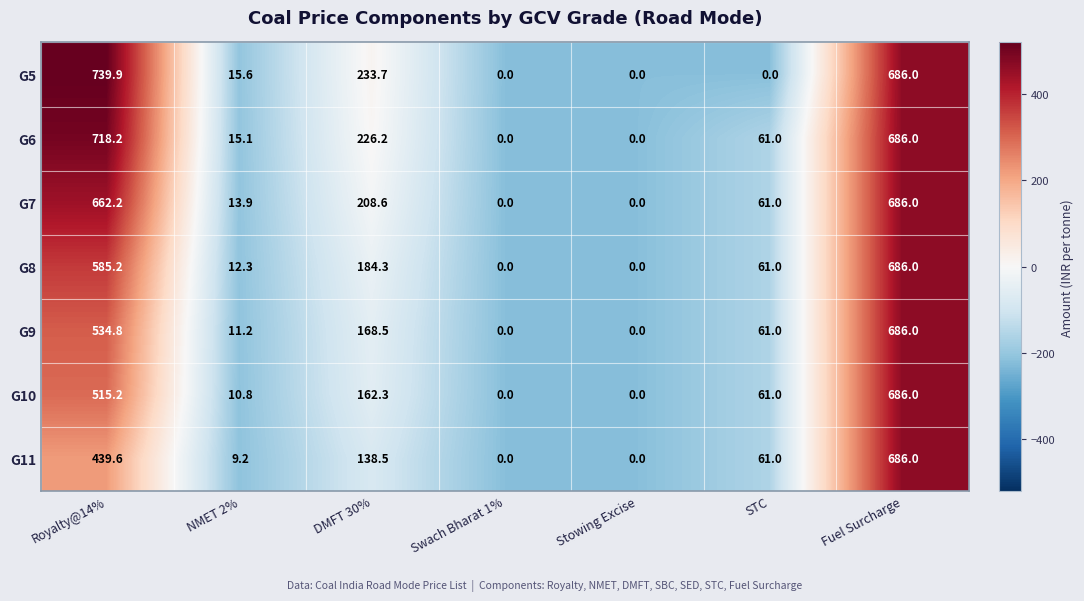

What is the difference between the highest and lowest values at Royalty@14%?

300.3